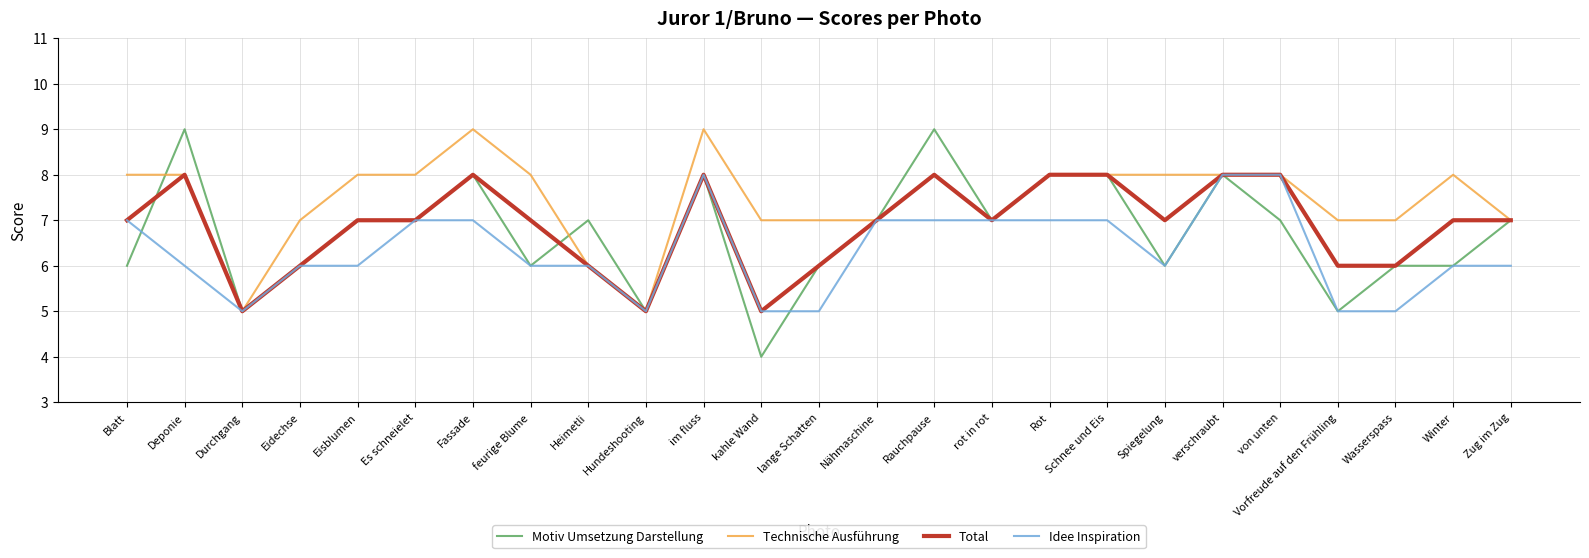

Reading left to right, list all the values displayed in this chart.

Motiv Umsetzung Darstellung: 6	9	5	6	7	7	8	6	7	5	8	4	6	7	9	7	8	8	6	8	7	5	6	6	7
Technische Ausführung: 8	8	5	7	8	8	9	8	6	5	9	7	7	7	8	7	8	8	8	8	8	7	7	8	7
Total: 7	8	5	6	7	7	8	7	6	5	8	5	6	7	8	7	8	8	7	8	8	6	6	7	7
Idee Inspiration: 7	6	5	6	6	7	7	6	6	5	8	5	5	7	7	7	7	7	6	8	8	5	5	6	6